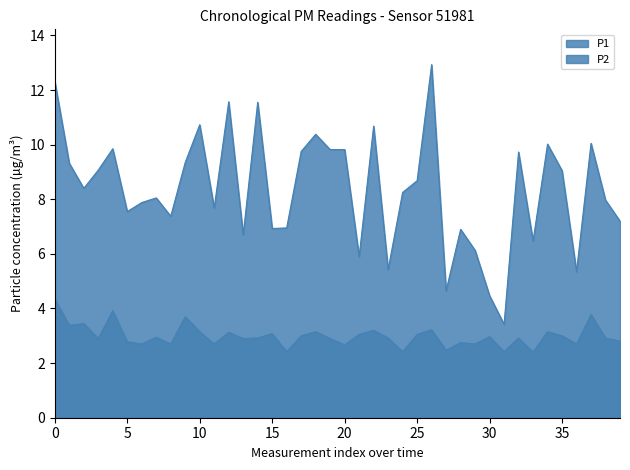

How many interior local peaks does the P1 series have?

12